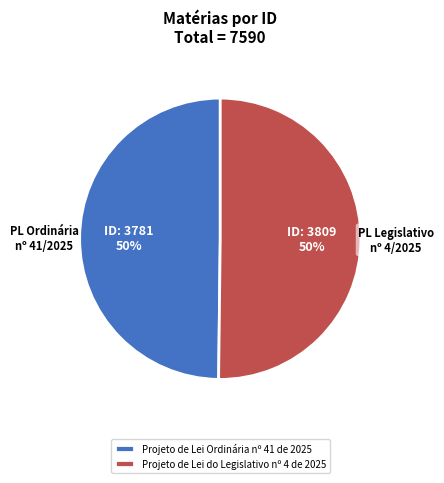

To the nearest percent, what percentage of the pie is Projeto de Lei Ordinária nº 41 de 2025?

50%